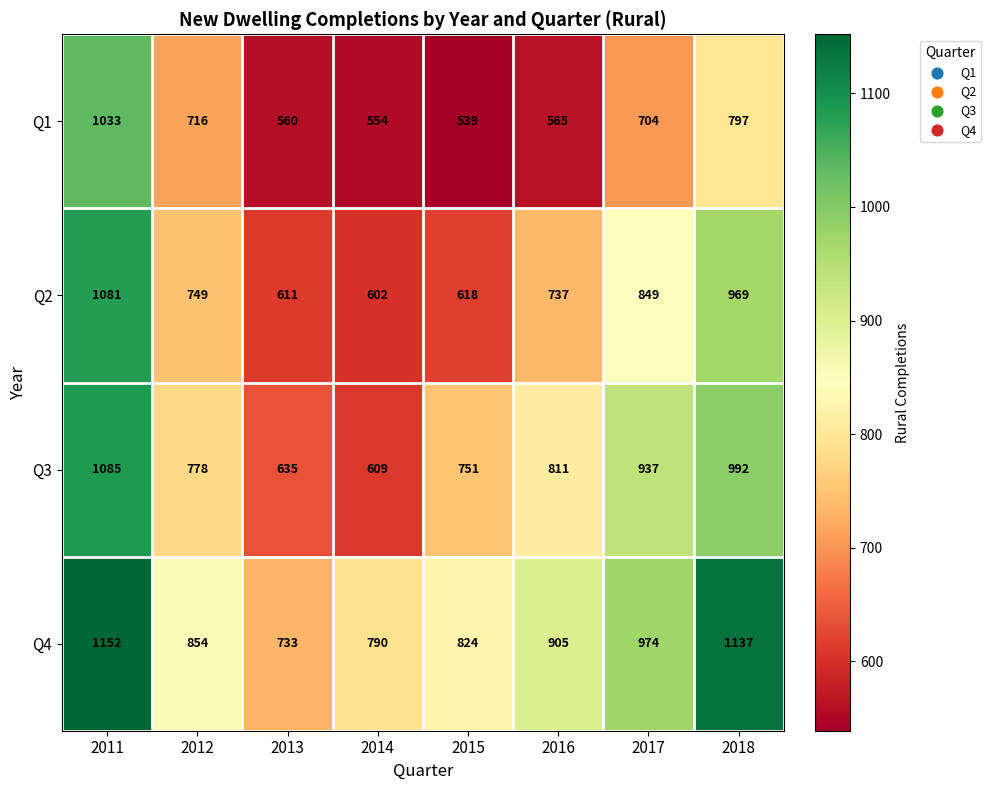

At 2014, list the series in order from smallest to largest.

Q1, Q2, Q3, Q4